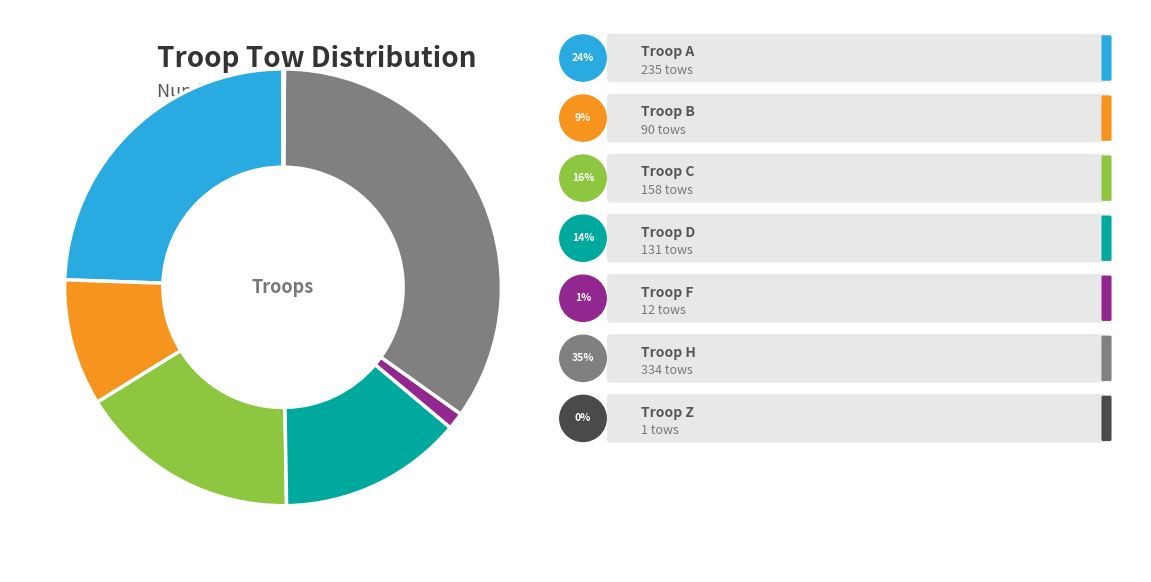

Does any single category account for the majority?

No